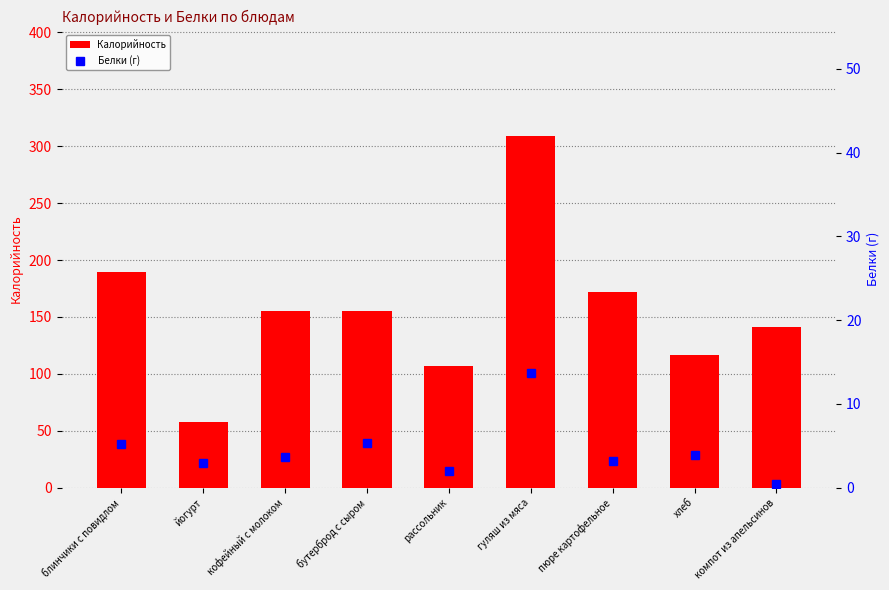

What is the label of the 7th bar from the left?

пюре картофельное